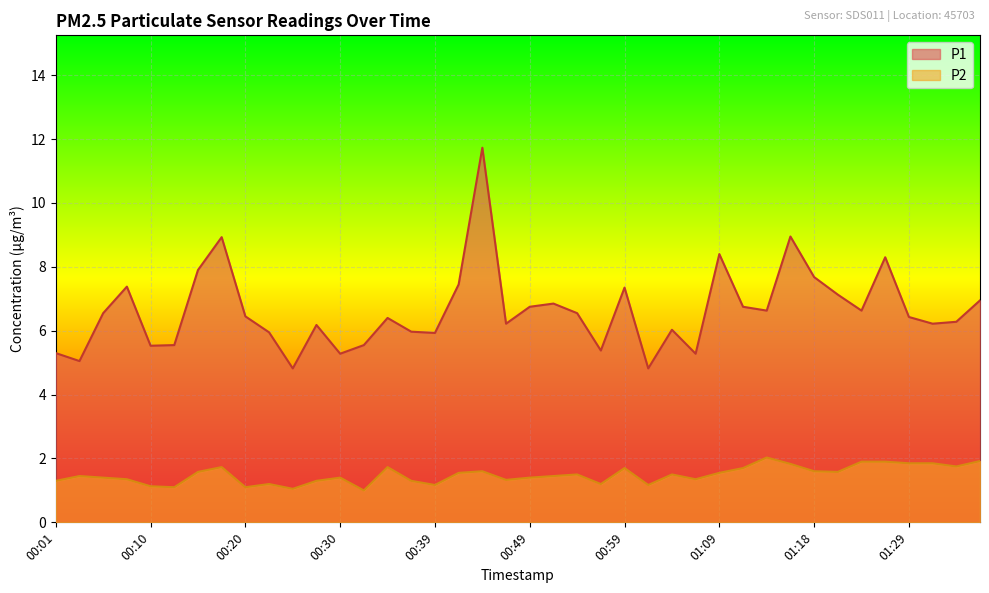

Which series has the largest range (max minus min)?

P1